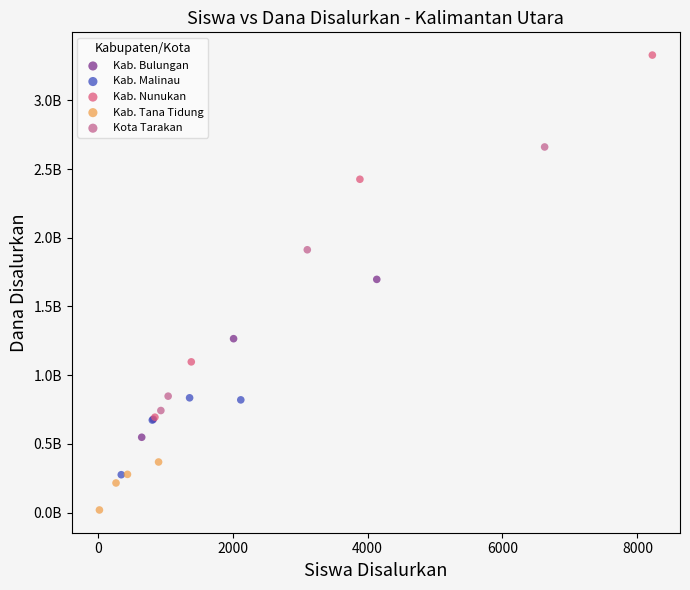

Which series contains the highest Y value?

Kab. Nunukan